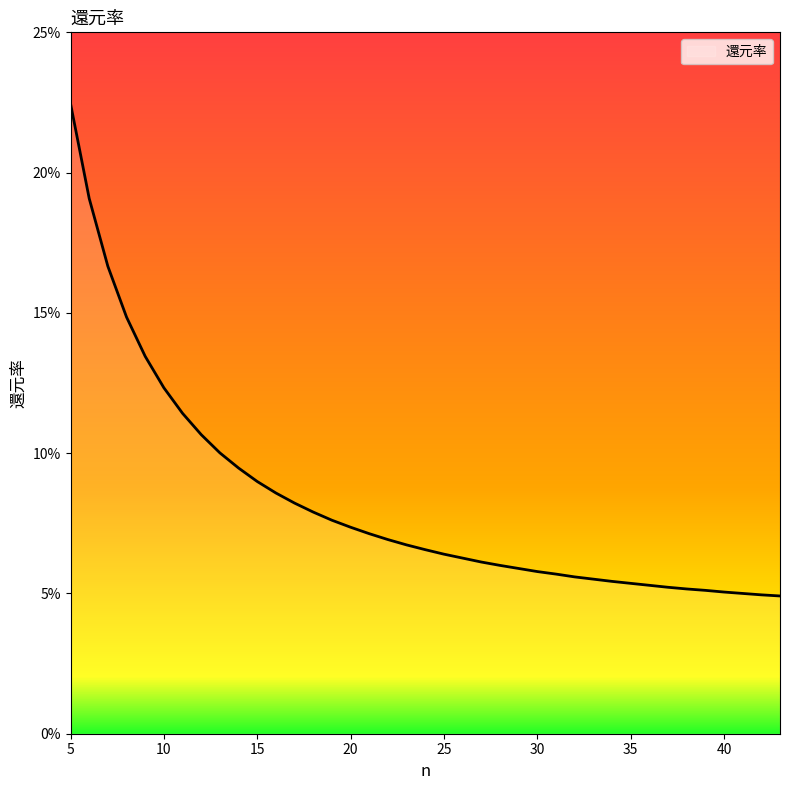

Does the chart have visible grid lines?

No